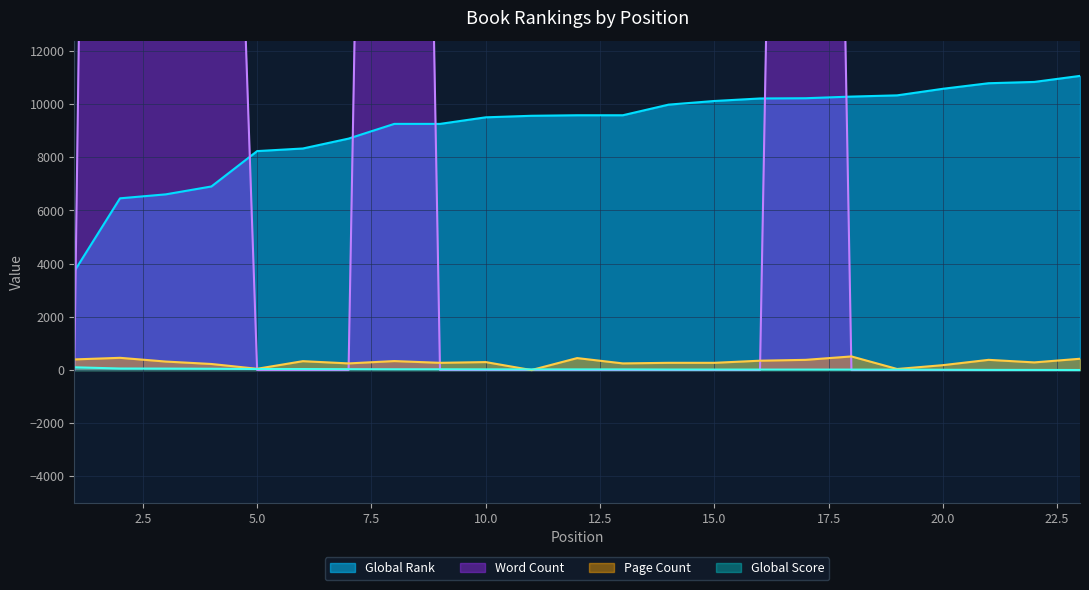

What is the highest value of the Word Count series?

125000